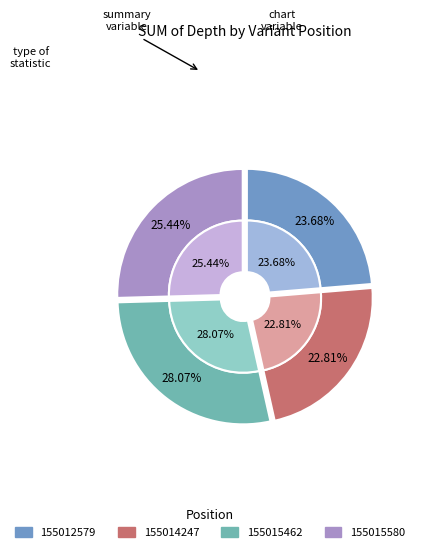

To the nearest percent, what is the difference between the largest and smallest slice percentages?

5%